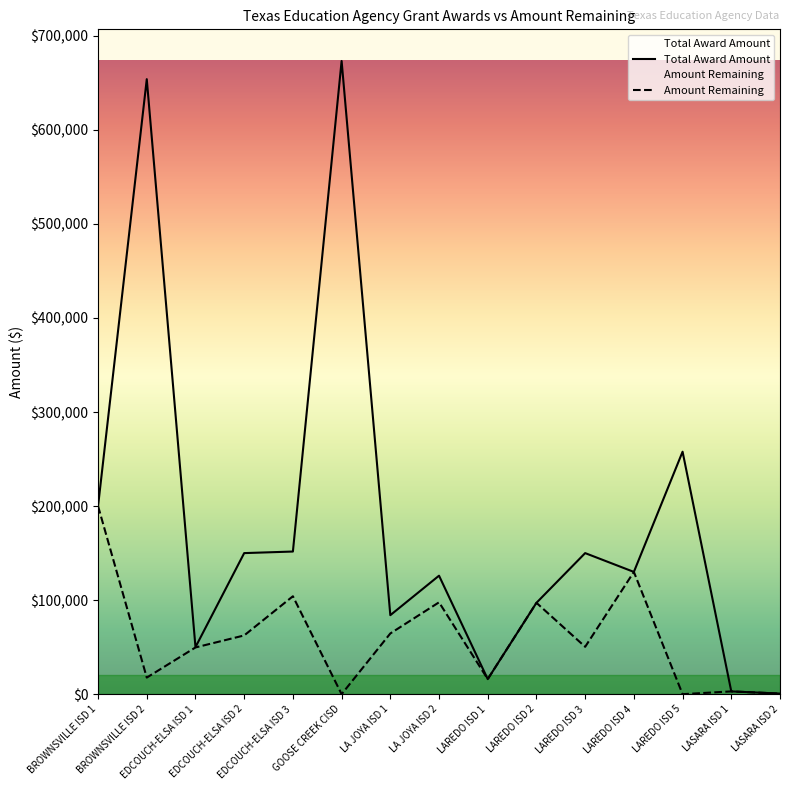

What is the total value across all series at LAREDO ISD 5?

257823.0